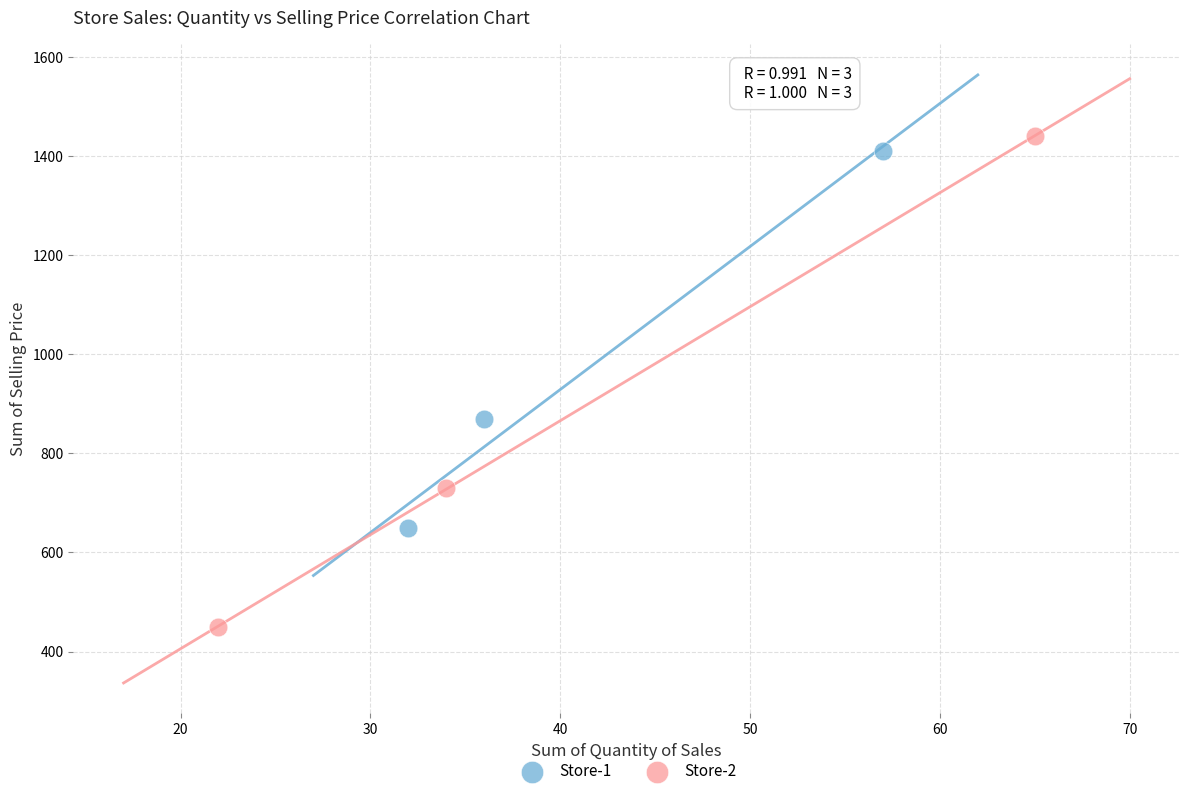

Which series has the largest Y range (max minus min)?

Store-2